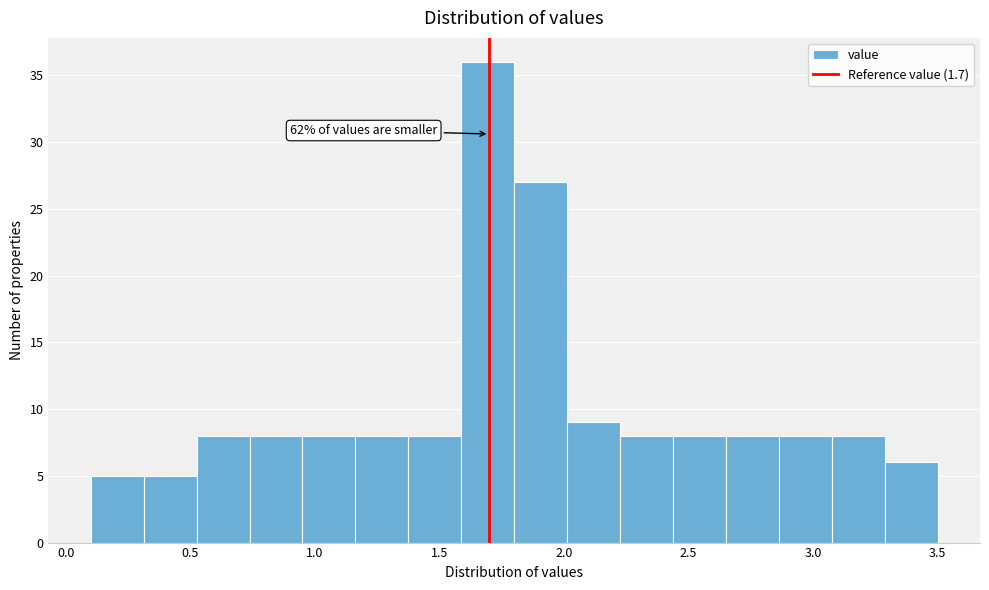

Over which range of the x-axis is the bar tallest?

1.60 to 1.80